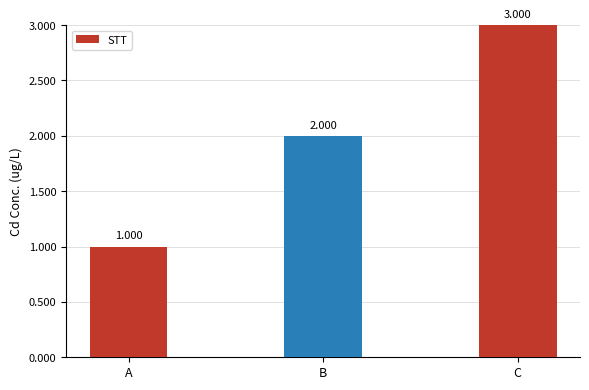

What is the minimum value shown in the chart?

1